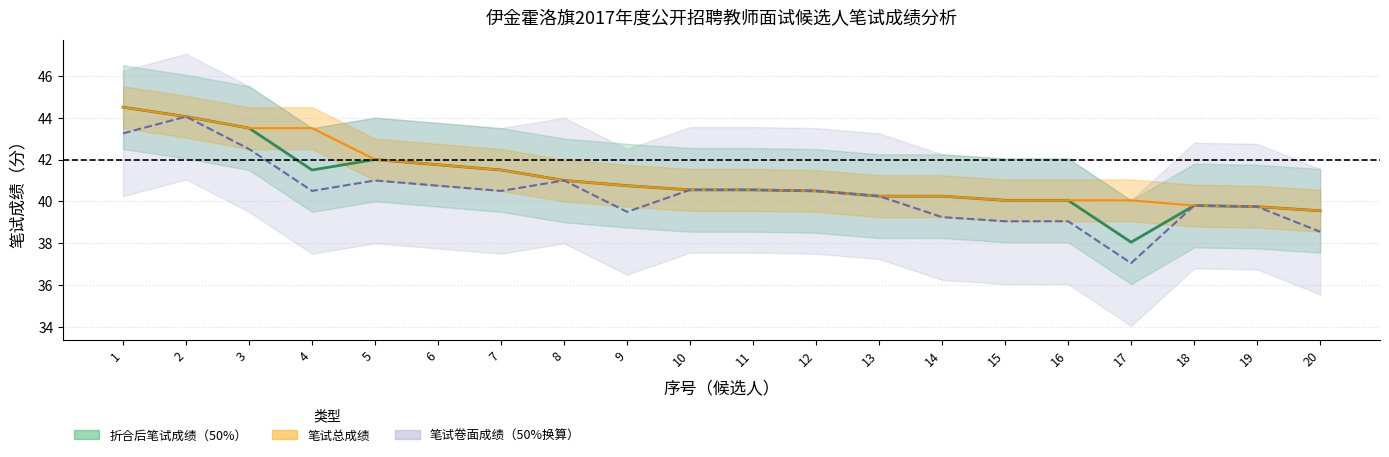

At how many categories does at least one series exceed 39?

20